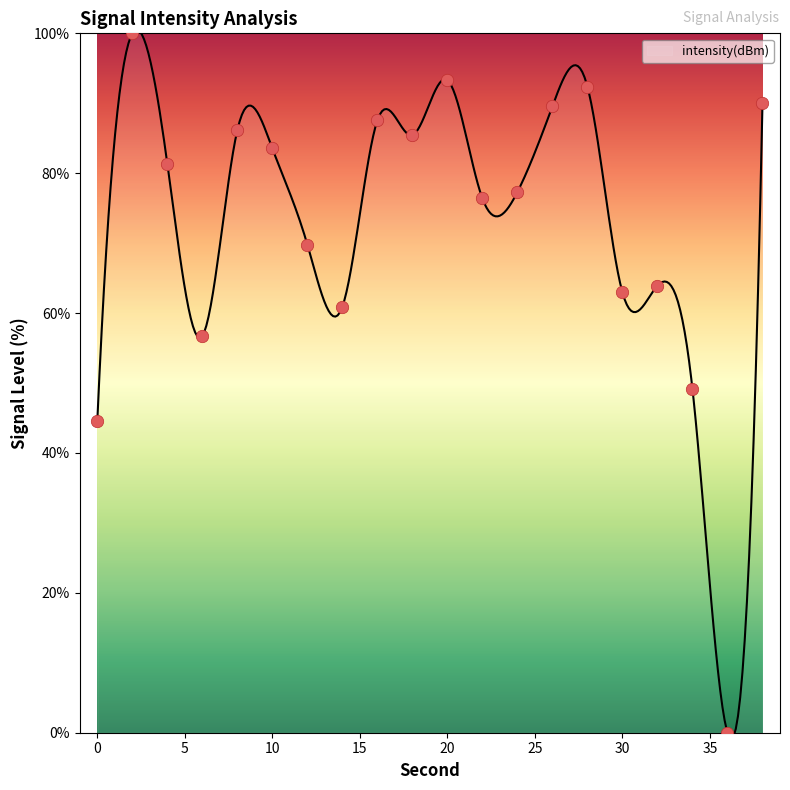

Which has a higher value, 0 or 10?

10